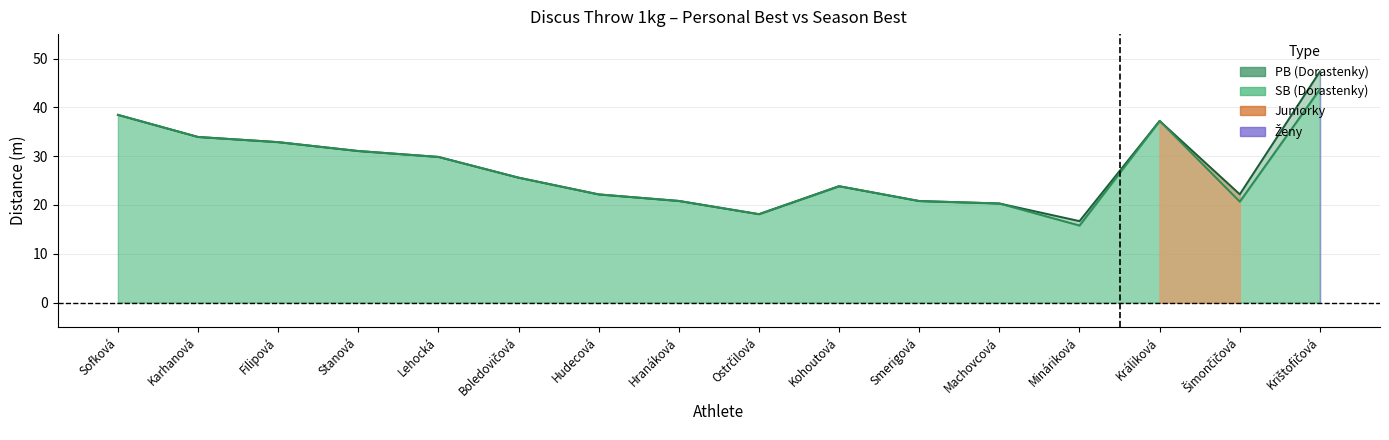

List the series in order of their peak value, highest first.

PB, SB